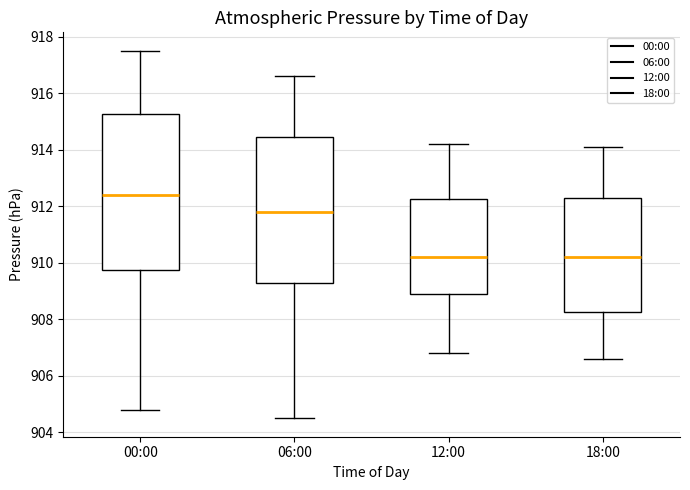

Reading left to right, transcribe this box plot: for each box, give where its median line is, the range the box spans, and where its two whiskers end, as read against the y-axis. The values are not printed on the chart, so give them approximately, as read against the axis.

00:00: median 912.4, box 909.8 to 915.2, whiskers 904.8 to 917.6
06:00: median 911.8, box 909.4 to 914.4, whiskers 904.6 to 916.6
12:00: median 910.2, box 909.0 to 912.2, whiskers 906.8 to 914.2
18:00: median 910.2, box 908.2 to 912.4, whiskers 906.6 to 914.2